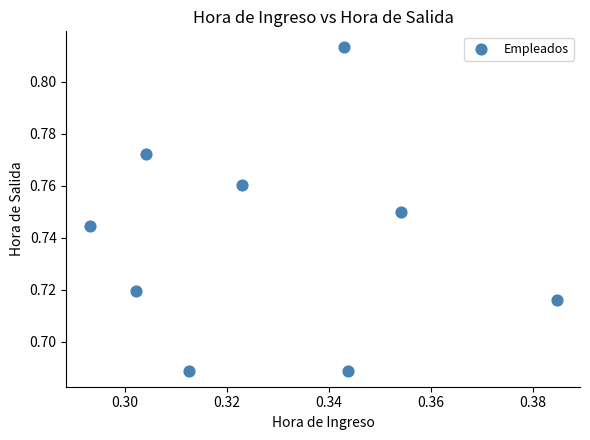

What is the average X value?

0.3